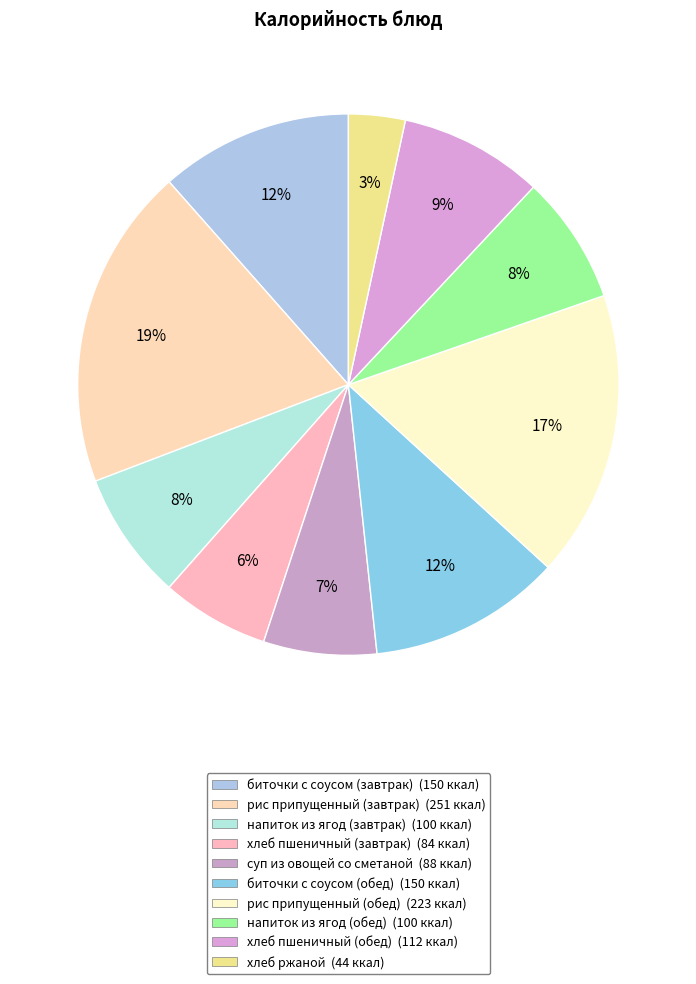

What is the smallest slice in the pie chart?

хлеб ржаной